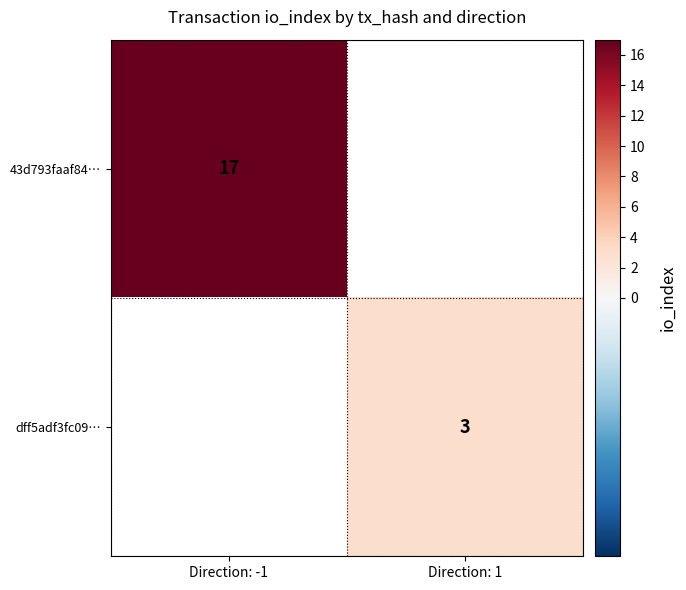

The value of 43d793faaf84… at Direction: -1 is 17. True or false?

True